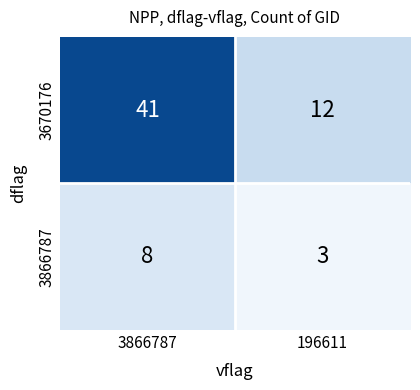

At which label is 3866787 closest to 5?

196611